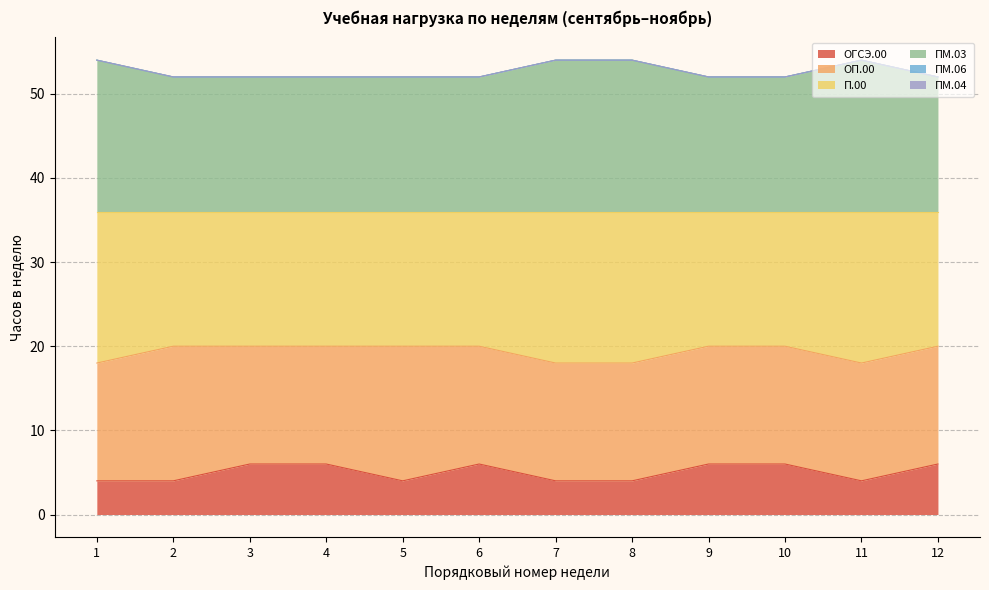

Which series has the widest spread of values?

ОГСЭ.00